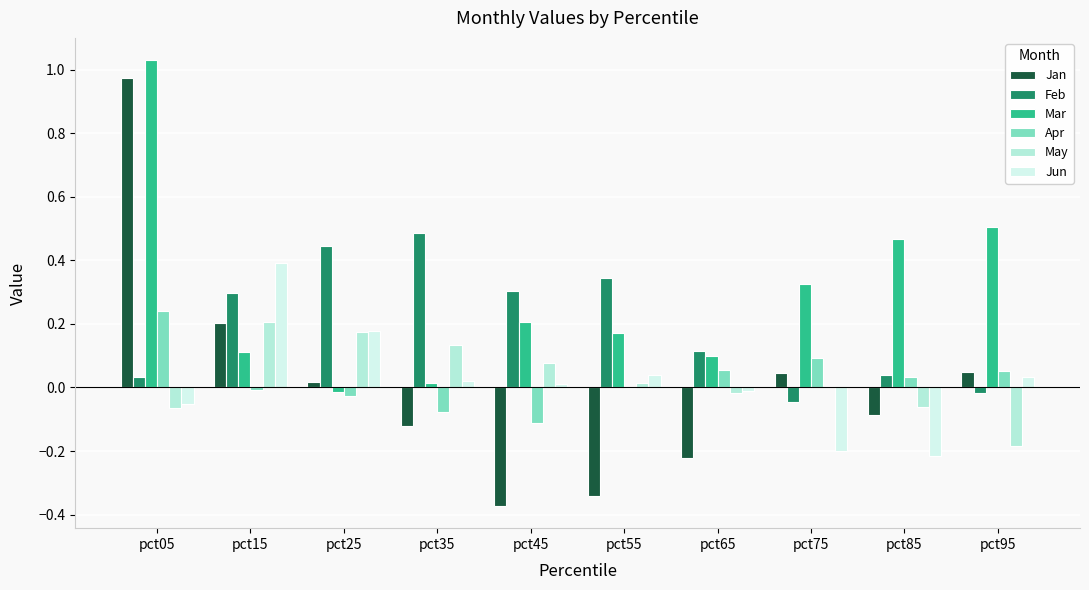

How many groups of bars are there?

10